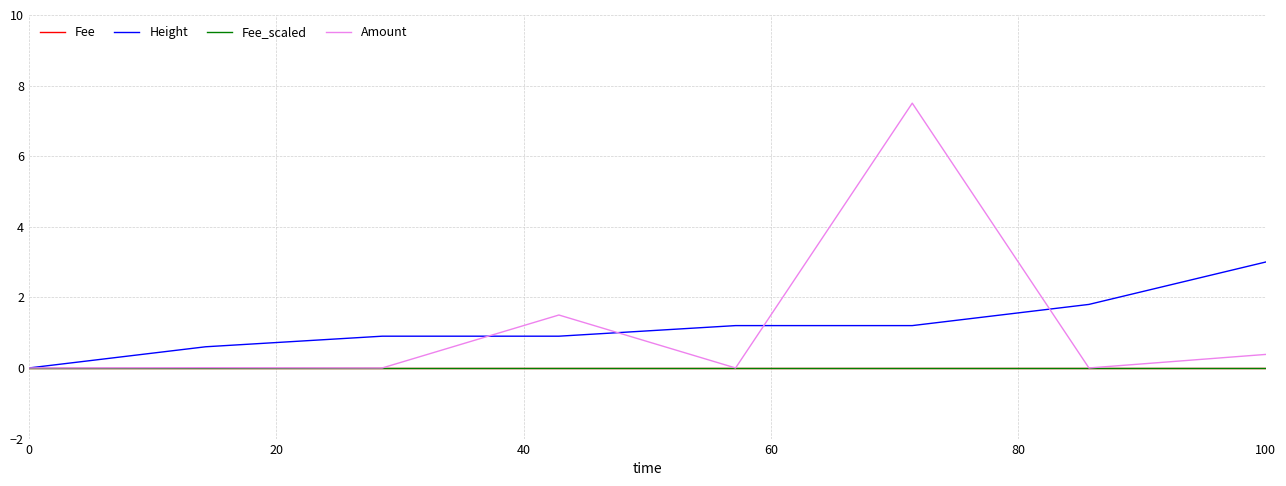

Which series has the widest spread of values?

Amount